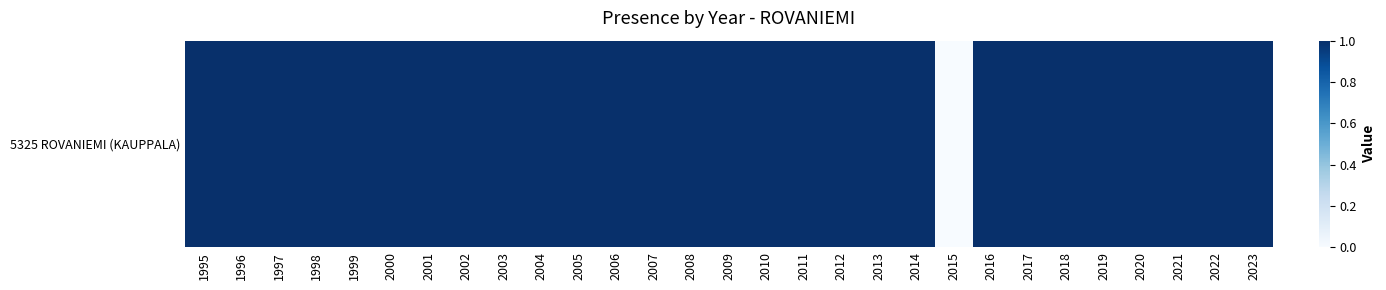

Which label corresponds to the largest value in the chart?

1995